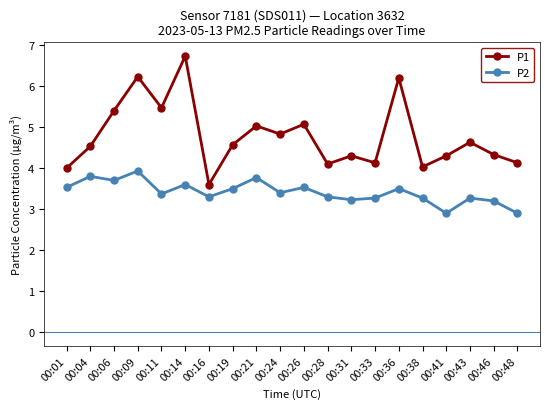

True or false: P1 has more than 0 points higher than both neighbors.

True